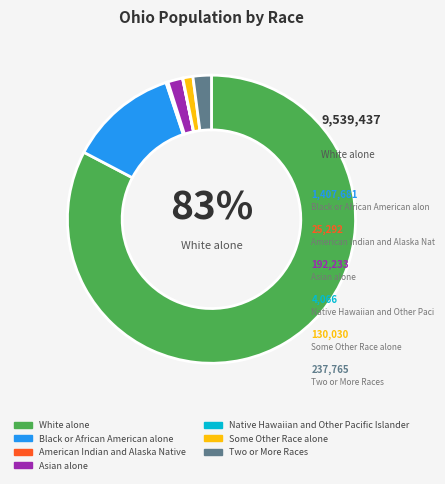

What is the largest slice in the pie chart?

White alone